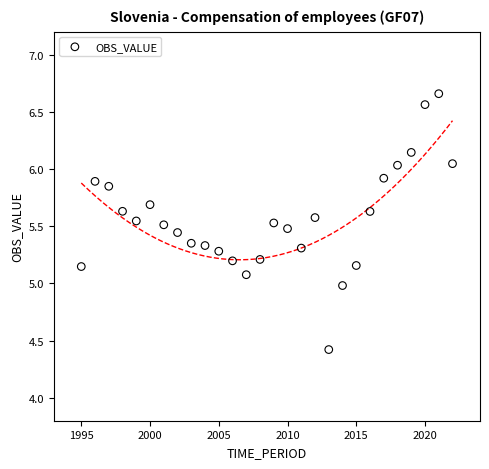

What is the range of Y values (max minus min)?

2.2